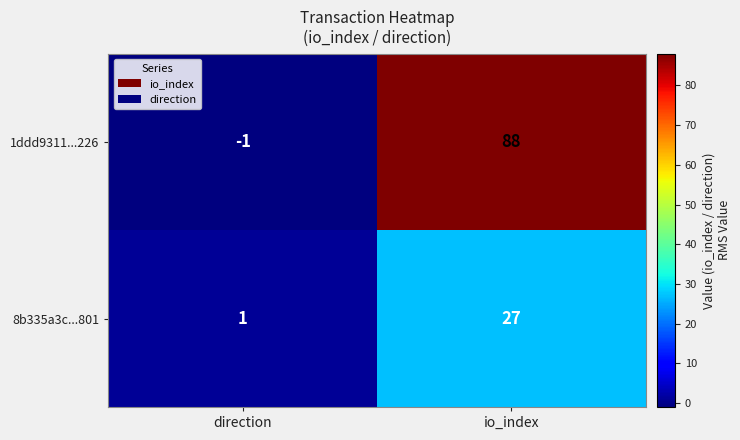

Reading left to right, list all the values displayed in this chart.

1ddd9311...226: -1	88
8b335a3c...801: 1	27